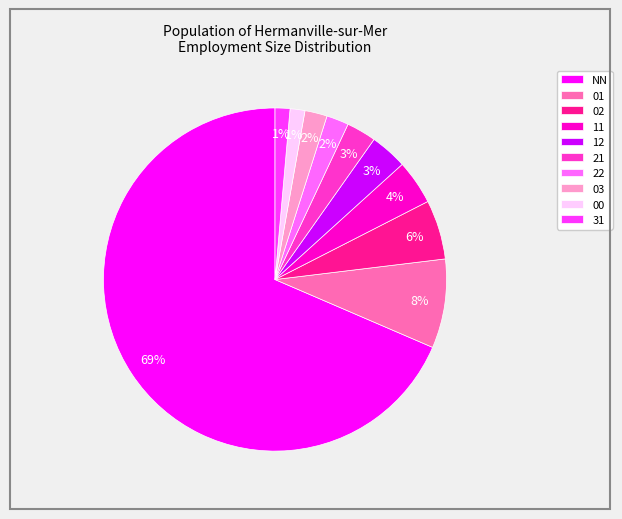

Do 11 and 01 together represent more than half of the pie?

No